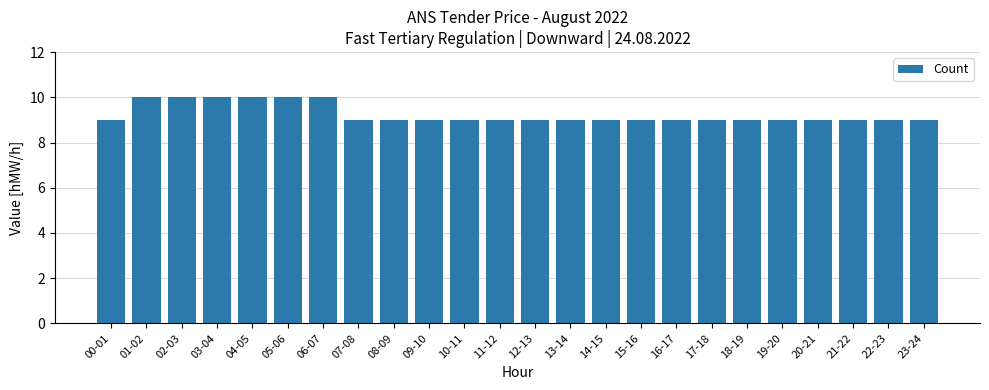

The value at 22-23 is 9. True or false?

True